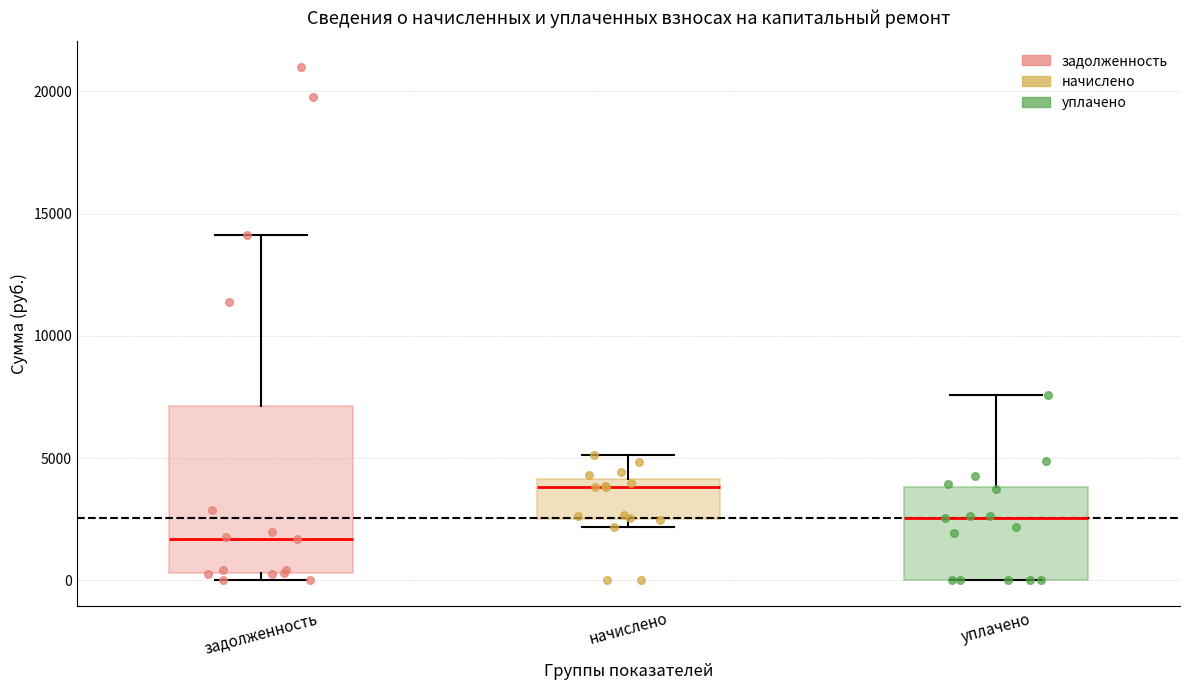

Where does the upper whisker of the box for уплачено end on the y-axis? The values are not printed on the chart, so give them approximately, as read against the axis.

7500